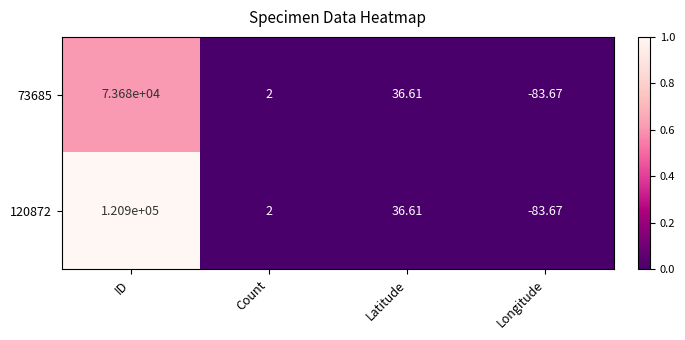

Rank the series by their average value, from lowest to highest.

73685, 120872